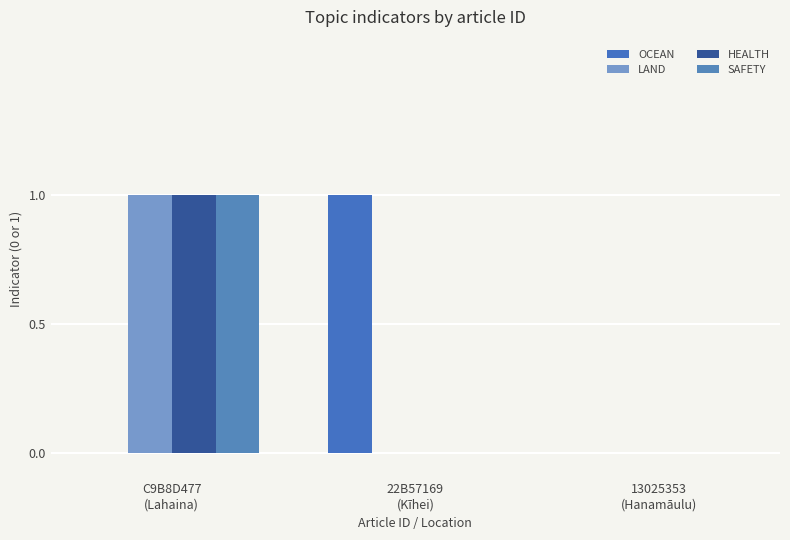

Is it true that HEALTH equals 1 at 13025353
(Hanamāulu)?

False